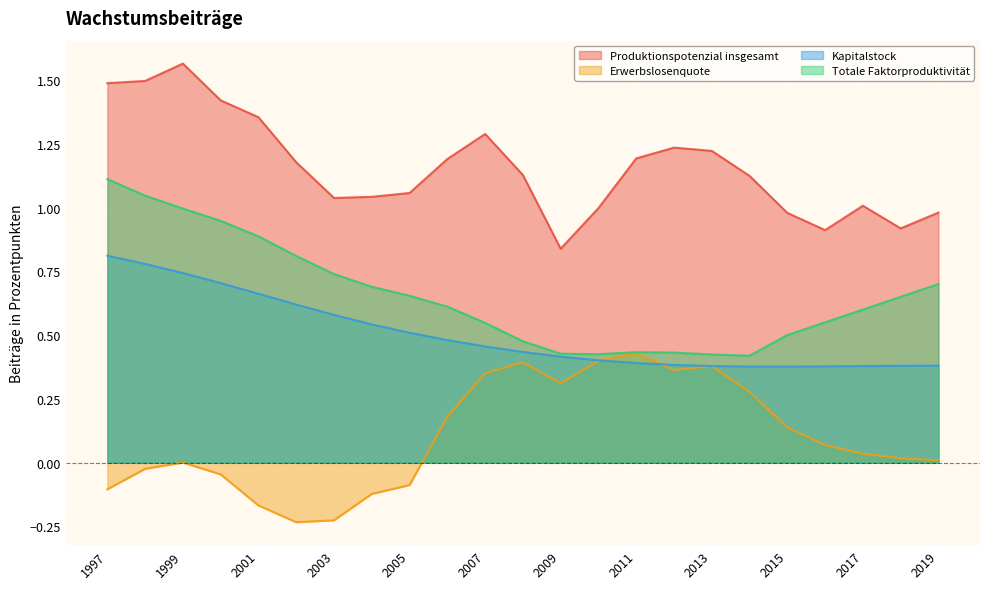

What is the smallest value displayed?

-0.2